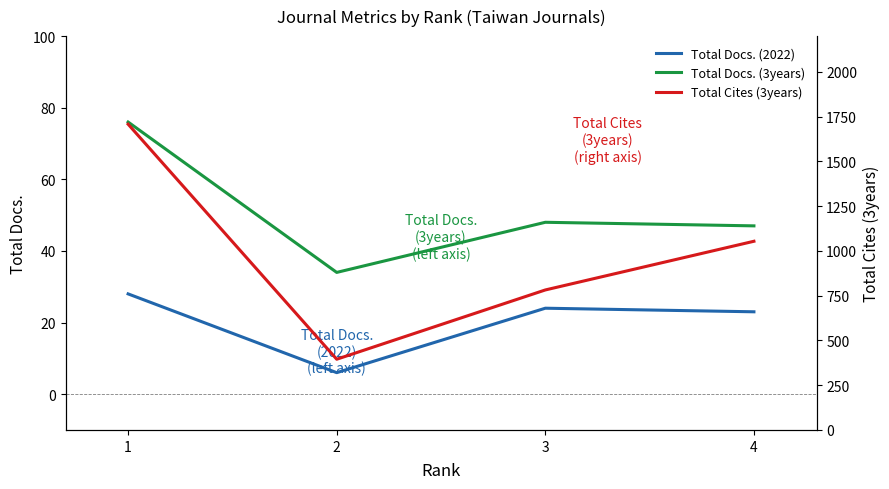

At which category does the chart reach its minimum across all series?

2